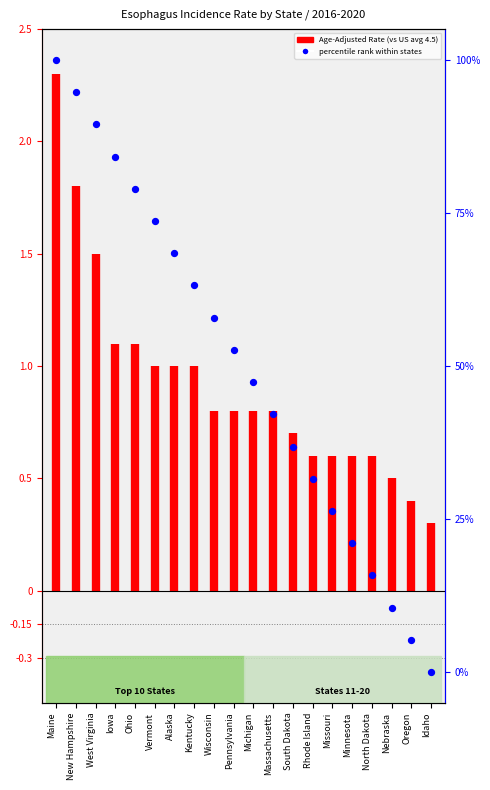

What is the change in value from Ohio to South Dakota?

-42.1